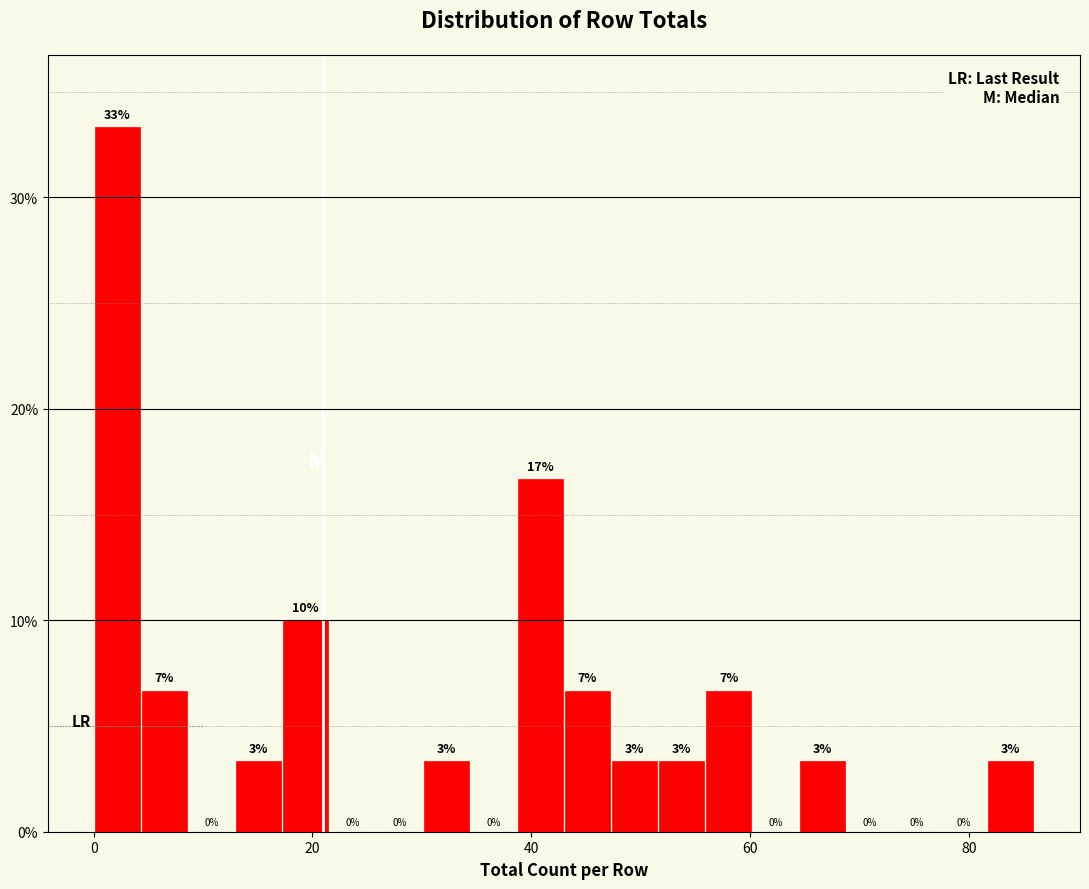

Read against the x-axis, roughly where is the centre of the tallest bar?

2